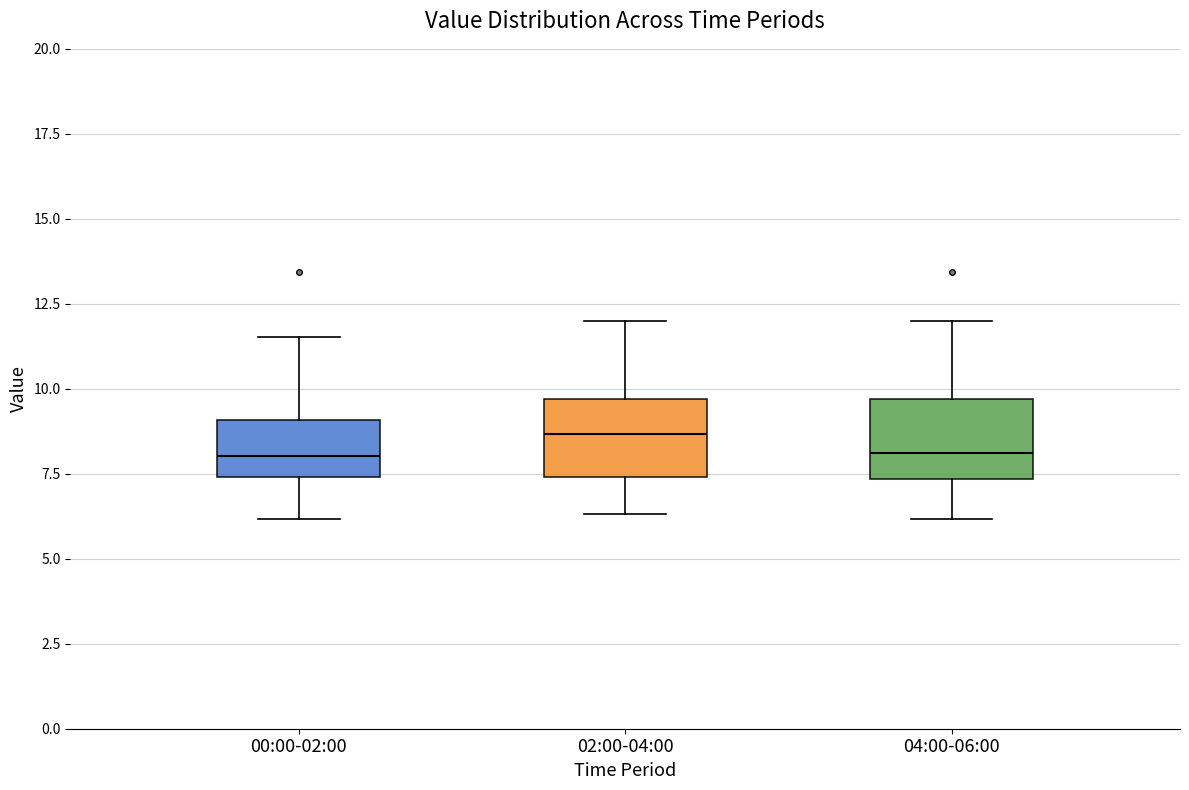

Reading left to right, read every box against the y-axis: the position of its median line, the range the box covers, and the ends of its whiskers. The values are not printed on the chart, so give them approximately, as read against the axis.

00:00-02:00: median 8.0, box 7.5 to 9.0, whiskers 6.0 to 11.5
02:00-04:00: median 8.5, box 7.5 to 9.5, whiskers 6.5 to 12.0
04:00-06:00: median 8.0, box 7.5 to 9.5, whiskers 6.0 to 12.0